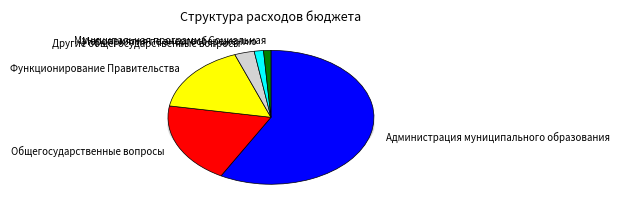

Does Функционирование Правительства represent more than half of the total?

No